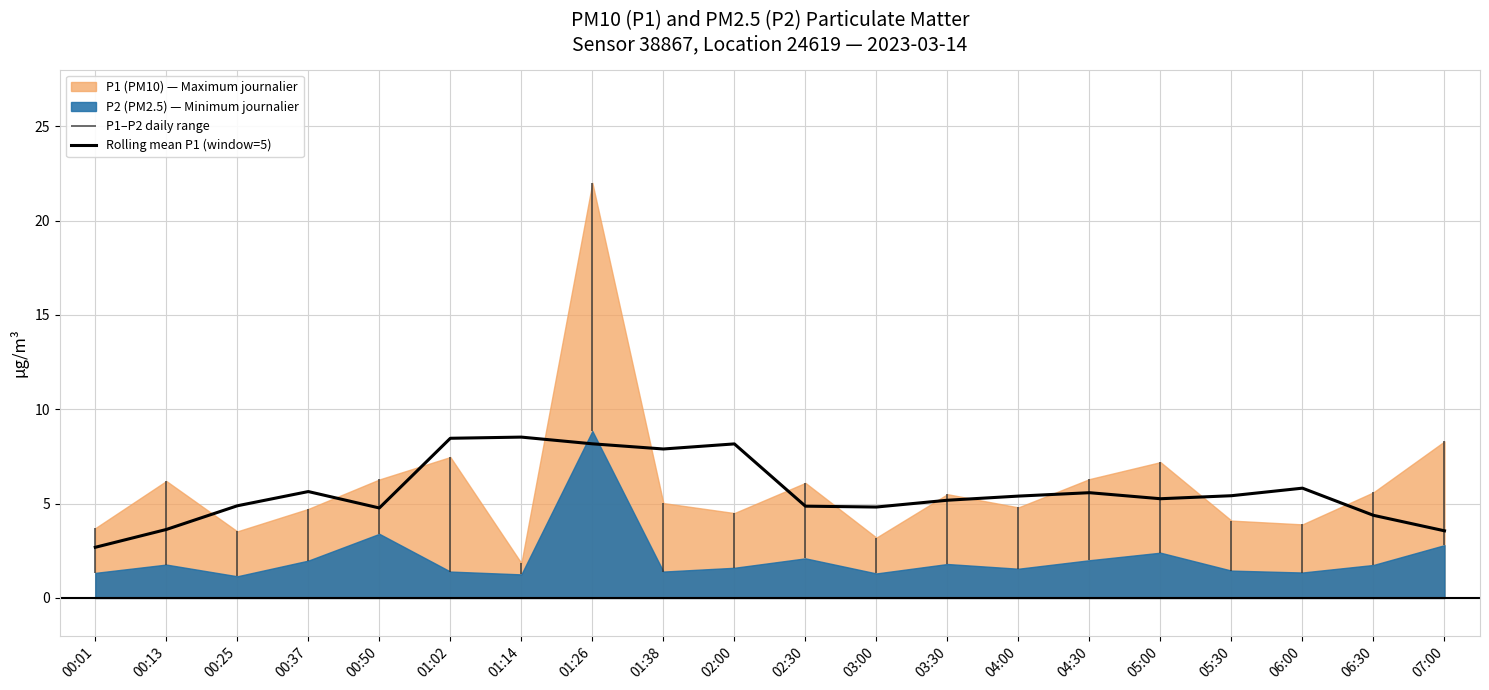

True or false: the data shows 2.8 at 00:25.

False